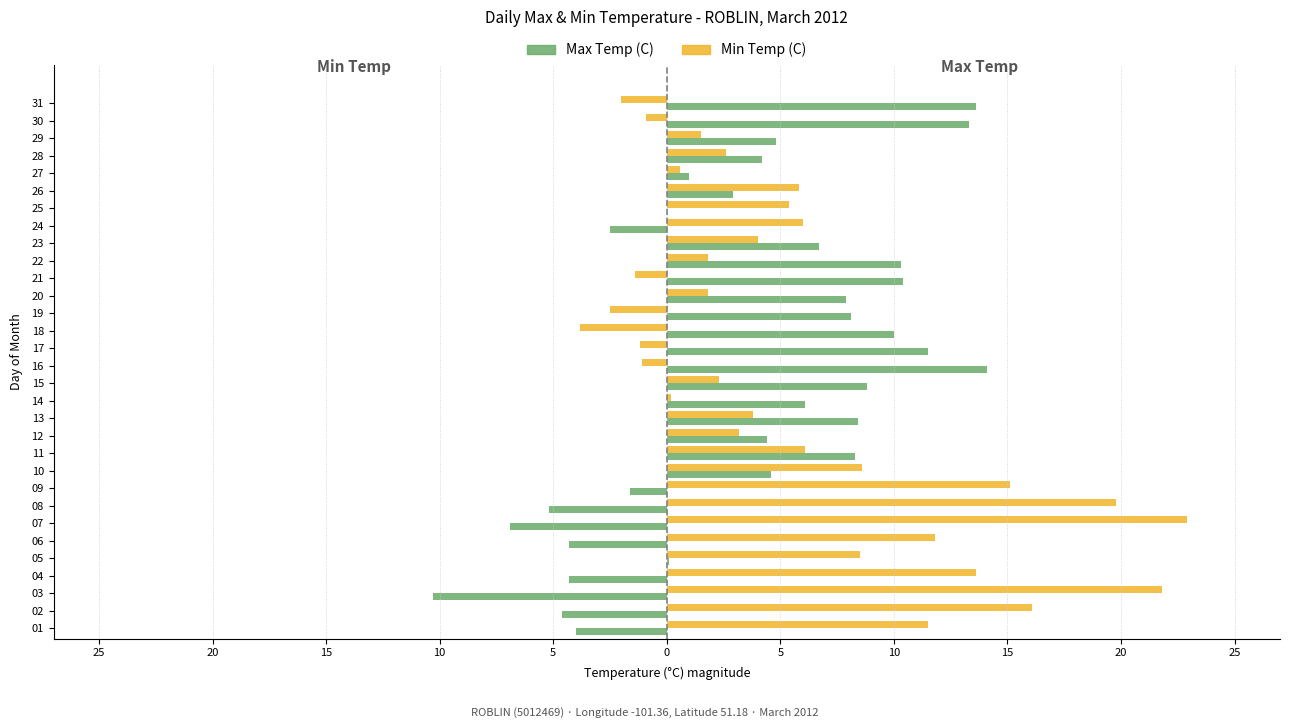

What is the difference between the maximum and minimum values in the Min Temp (C) series?

26.7